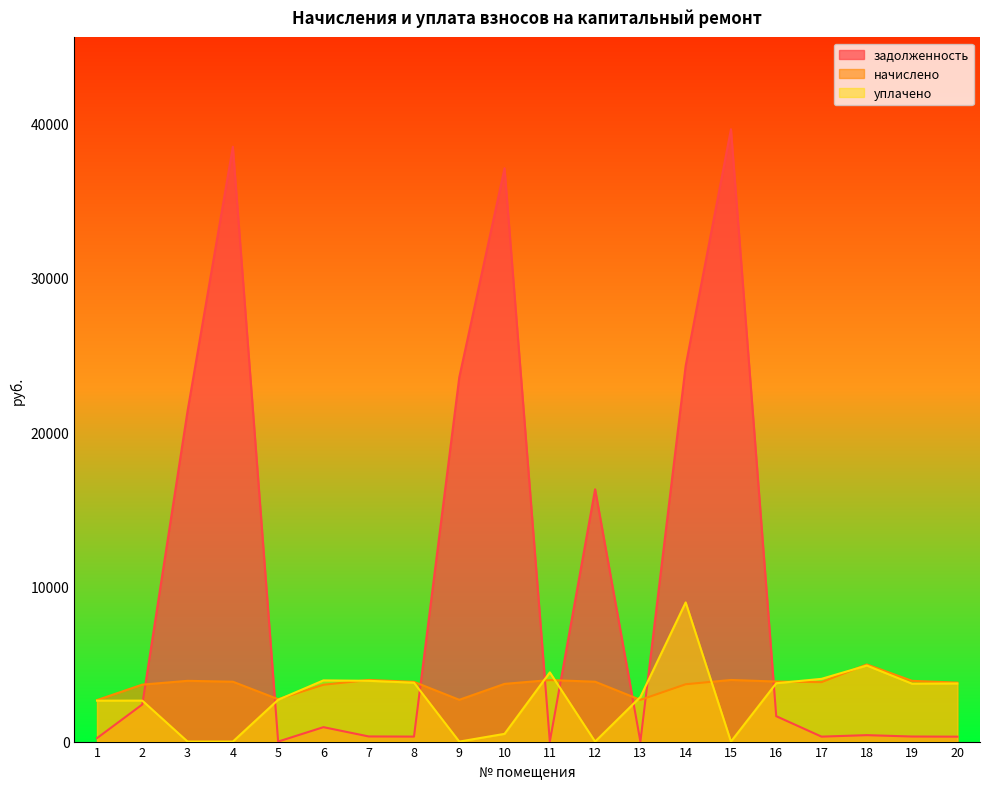

True or false: задолженность has a value of 327.4 at 19.

True